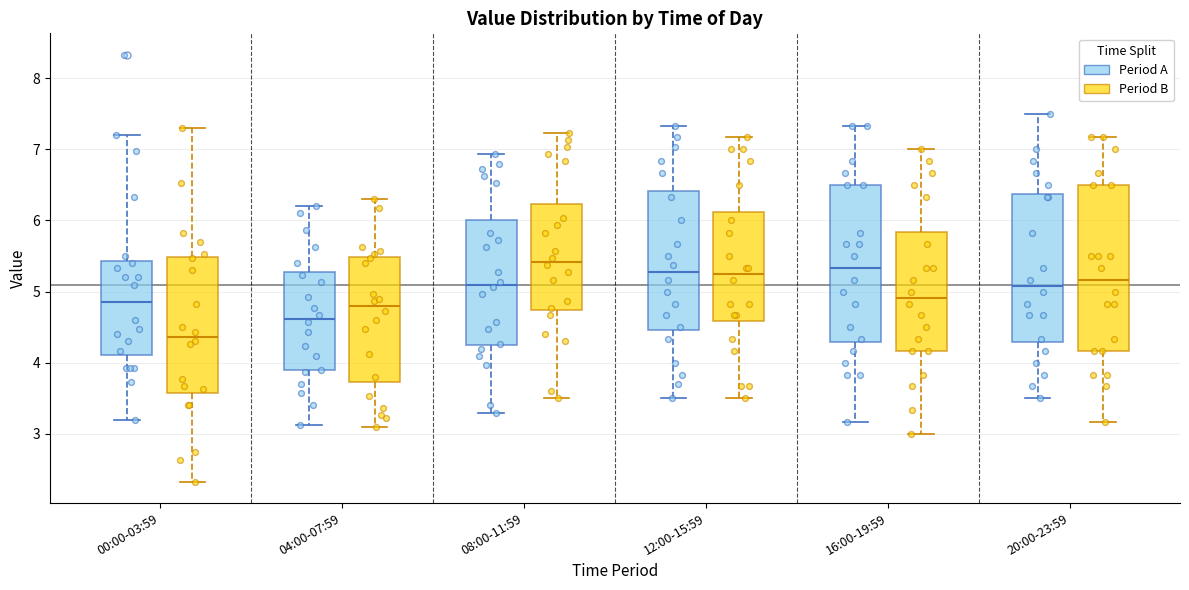

Reading left to right, read every box against the y-axis: the position of its median line, the range the box covers, and the ends of its whiskers. The values are not printed on the chart, so give them approximately, as read against the axis.

00:00-03:59 (Period A): median 4.9, box 4.1 to 5.4, whiskers 3.2 to 7.2
00:00-03:59 (Period B): median 4.4, box 3.6 to 5.5, whiskers 2.3 to 7.3
04:00-07:59 (Period A): median 4.6, box 3.9 to 5.3, whiskers 3.1 to 6.2
04:00-07:59 (Period B): median 4.8, box 3.7 to 5.5, whiskers 3.1 to 6.3
08:00-11:59 (Period A): median 5.1, box 4.3 to 6.0, whiskers 3.3 to 6.9
08:00-11:59 (Period B): median 5.4, box 4.7 to 6.2, whiskers 3.5 to 7.2
12:00-15:59 (Period A): median 5.3, box 4.5 to 6.4, whiskers 3.5 to 7.3
12:00-15:59 (Period B): median 5.3, box 4.6 to 6.1, whiskers 3.5 to 7.2
16:00-19:59 (Period A): median 5.3, box 4.3 to 6.5, whiskers 3.2 to 7.3
16:00-19:59 (Period B): median 4.9, box 4.2 to 5.8, whiskers 3.0 to 7.0
20:00-23:59 (Period A): median 5.1, box 4.3 to 6.4, whiskers 3.5 to 7.5
20:00-23:59 (Period B): median 5.2, box 4.2 to 6.5, whiskers 3.2 to 7.2